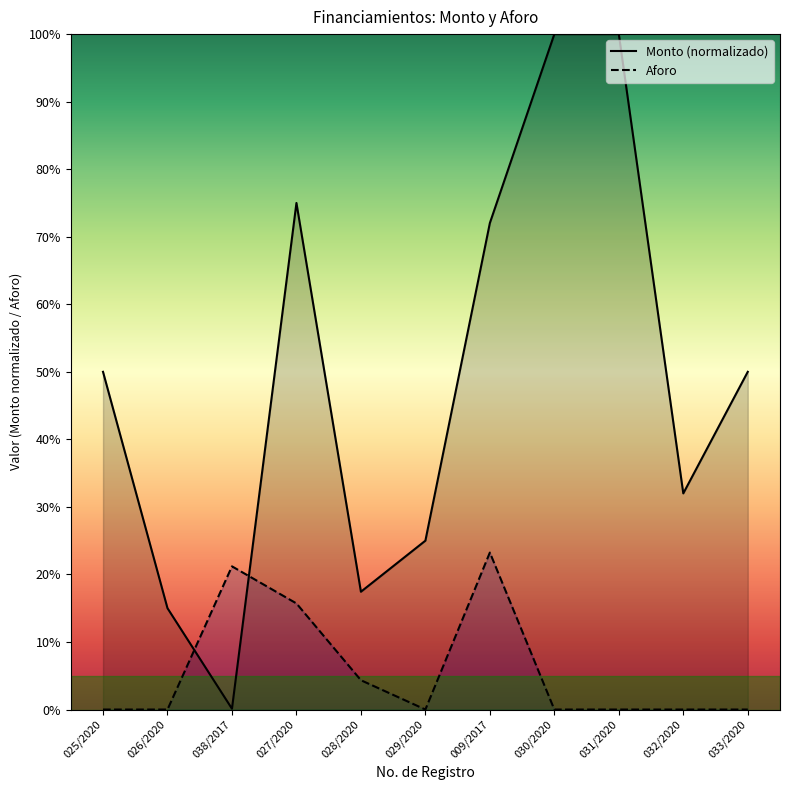

Where is the first local minimum for Aforo?

029/2020